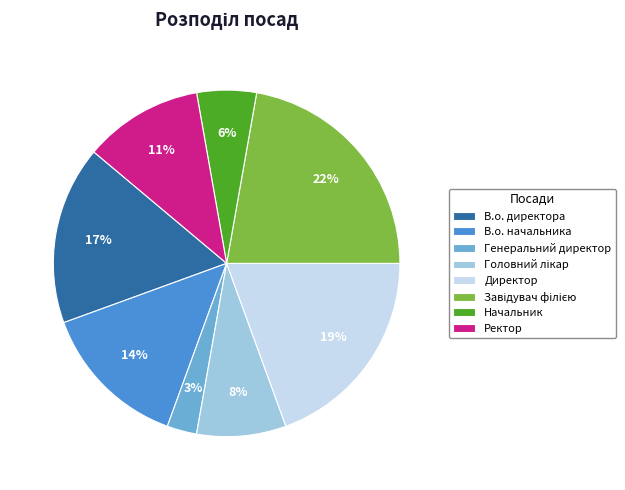

To the nearest percent, what is the combined percentage of В.о. начальника and Генеральний директор?

17%